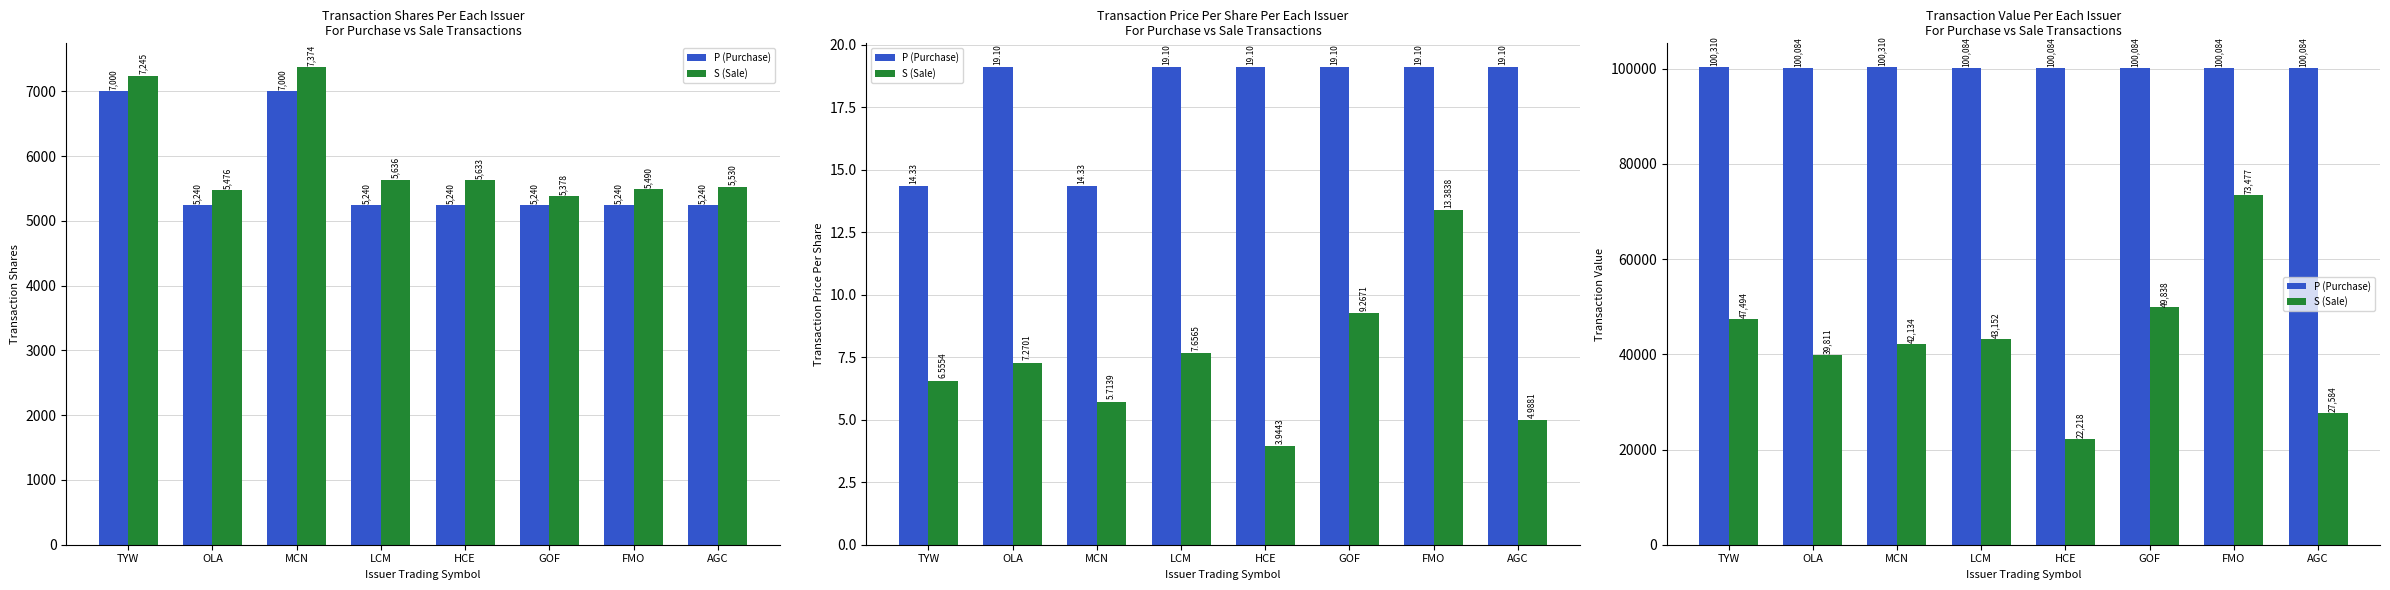

How many data points in S (Sale) are above 43152?

3